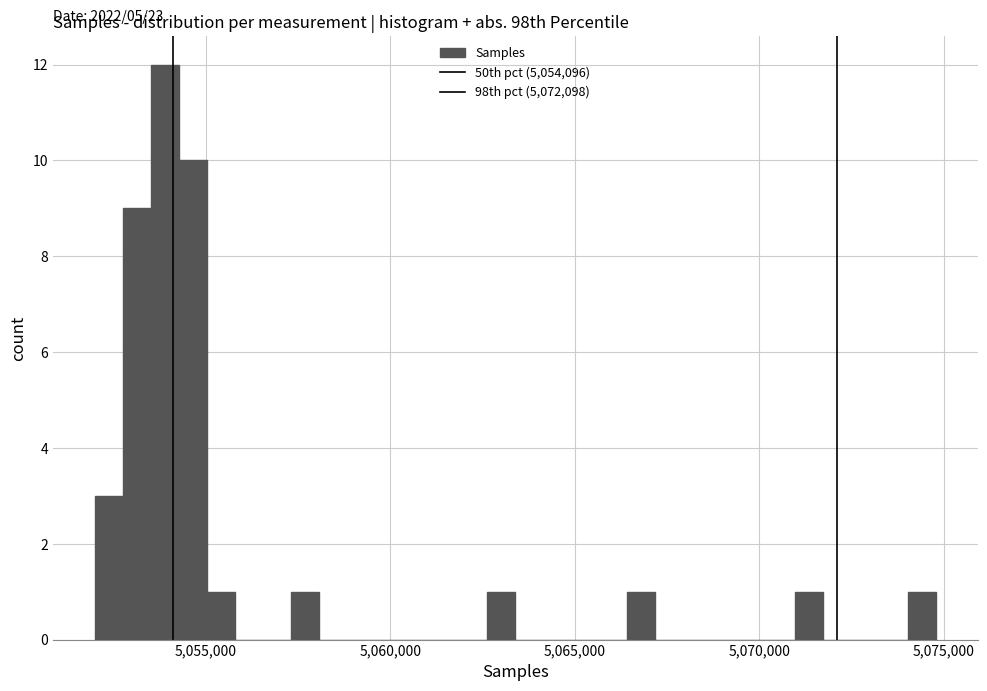

Around what value on the x-axis is the tallest bar? Give the approximate position of its centre, as read against the axis.

5054000